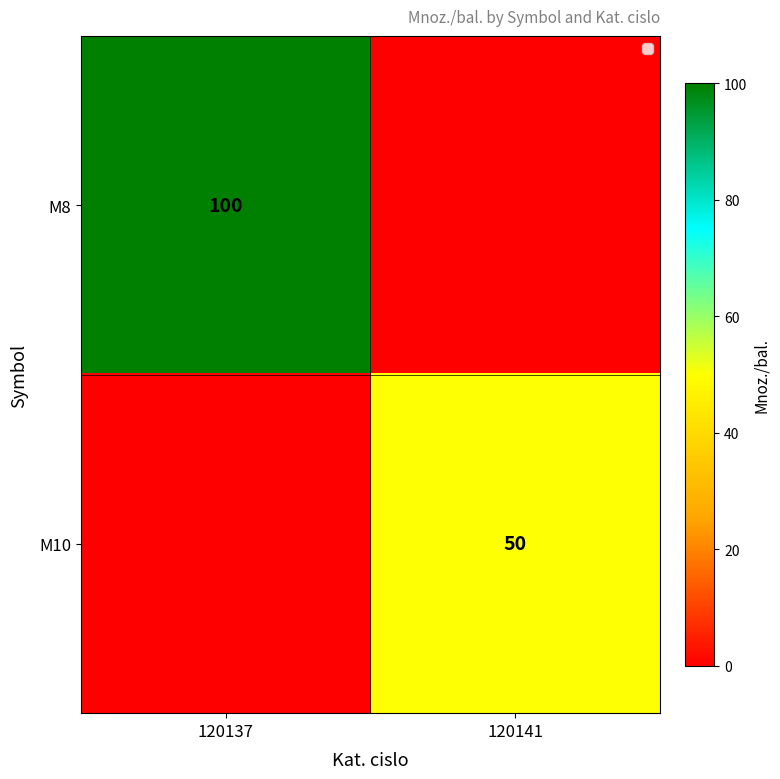

Is the value of M8 at 120137 greater than the value of M10 at 120141?

Yes